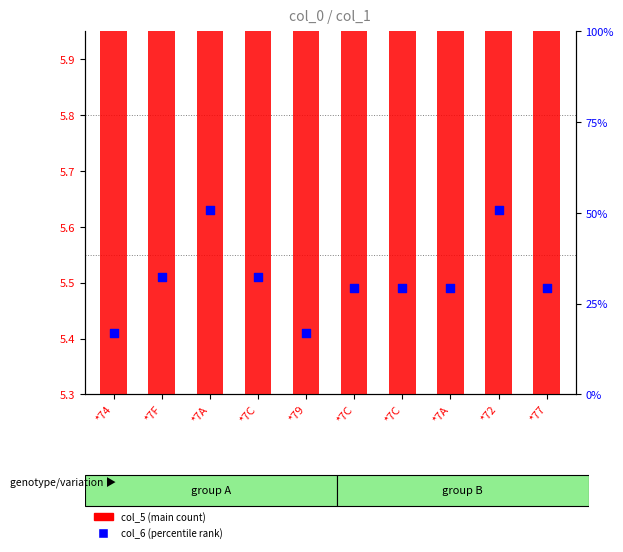

What are all the series names shown in the legend?

col_5 (main count), col_6 (percentile rank)